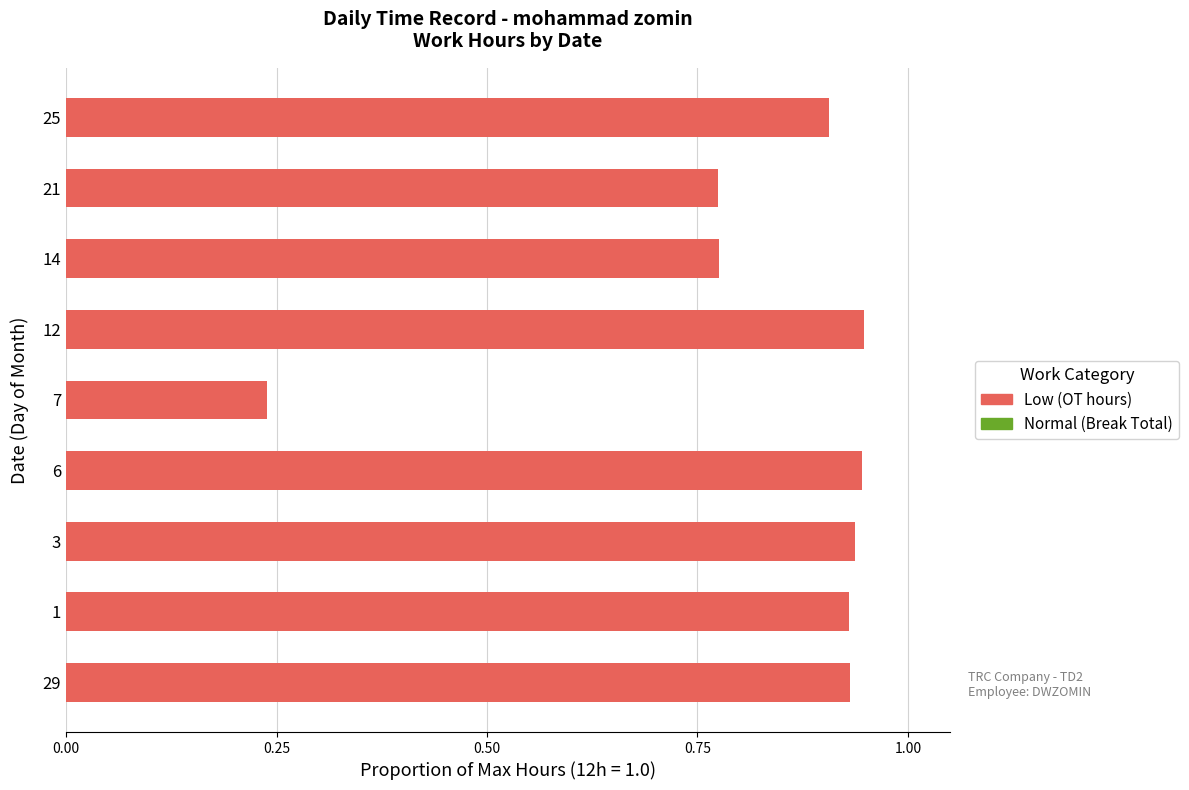

Are the bars horizontal?

Yes